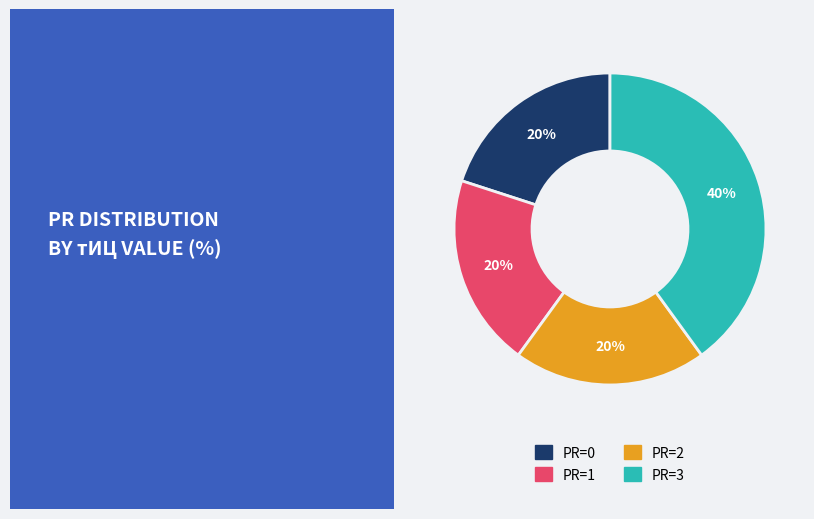

Do PR=2 and PR=3 together represent more than half of the pie?

Yes